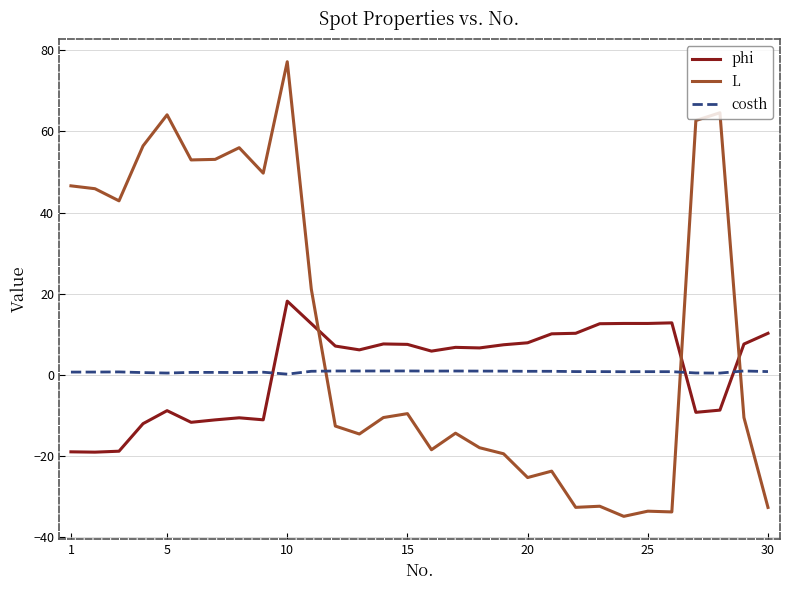

After their last crossing, which series has the higher values: phi or costh?

phi